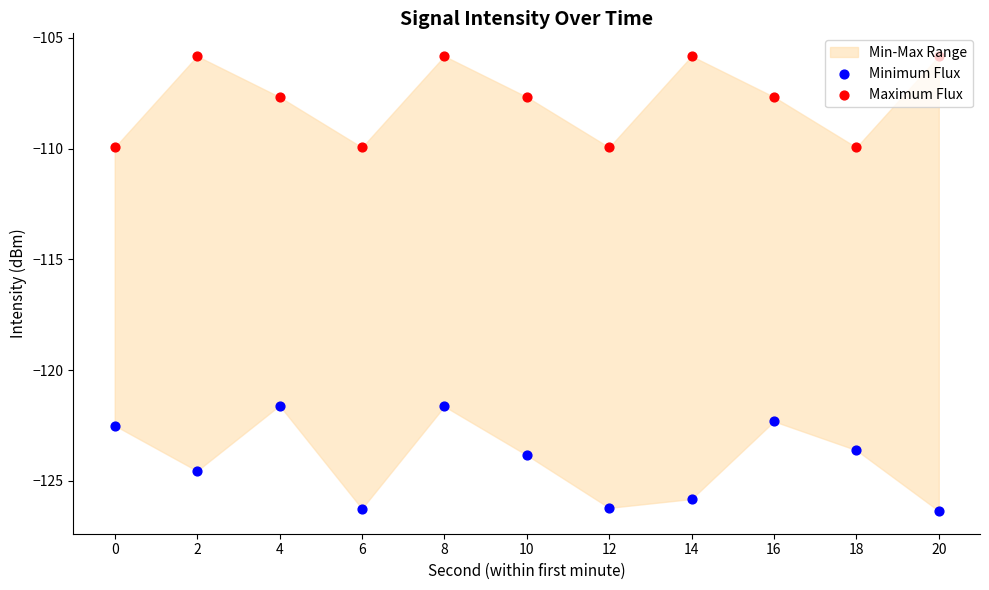

At how many categories does at least one series exceed -120?

11